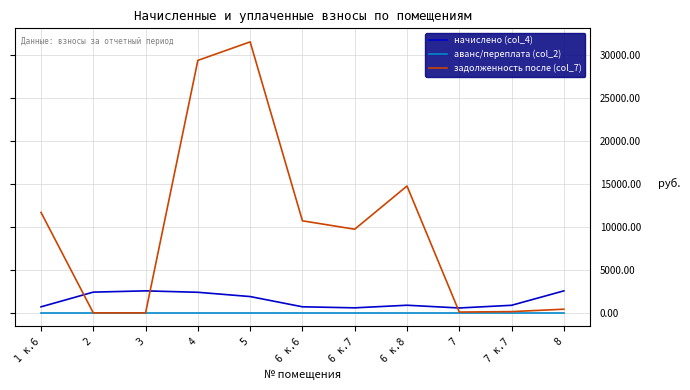

Which series has the largest total across all categories?

задолженность после (col_7)